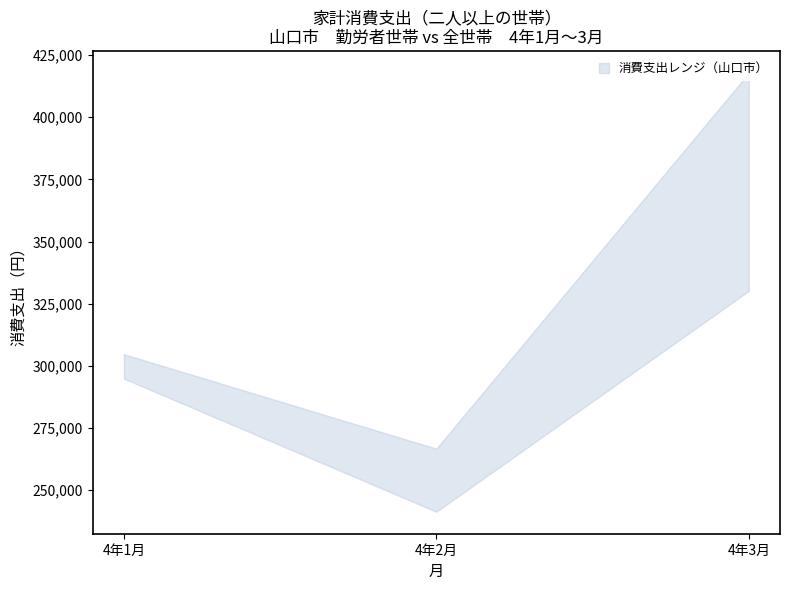

Count the number of data series in this chart.

2